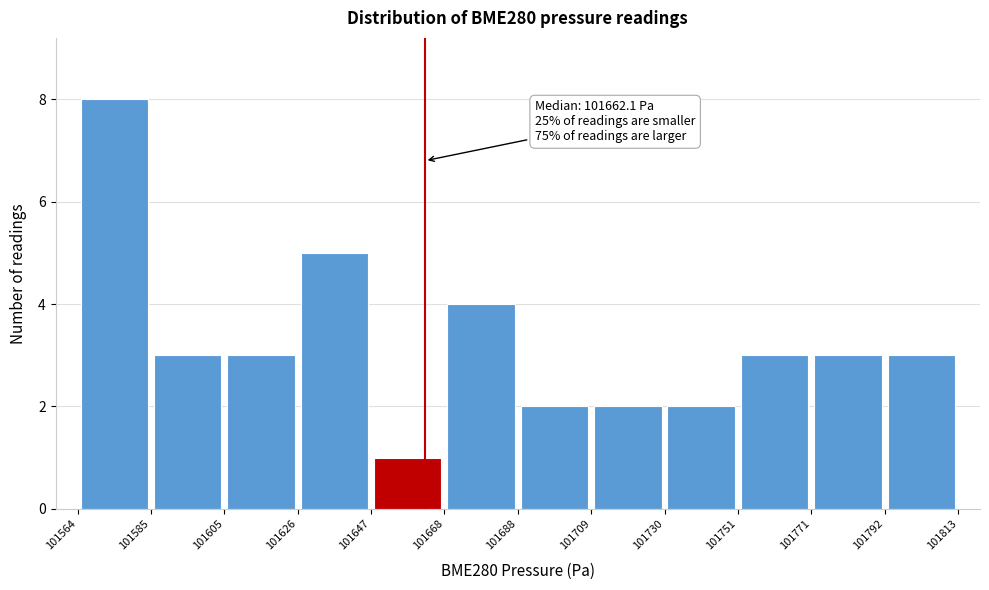

Which range on the x-axis has the tallest bar?

101564 to 101585